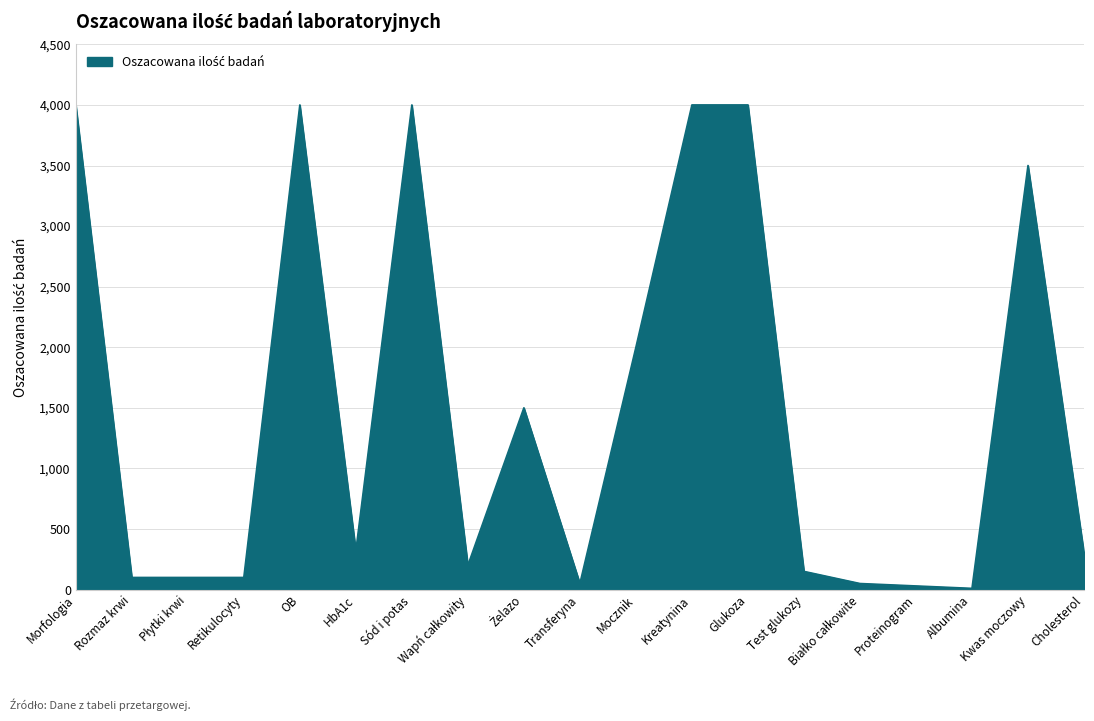

What is the greatest value displayed?

4000